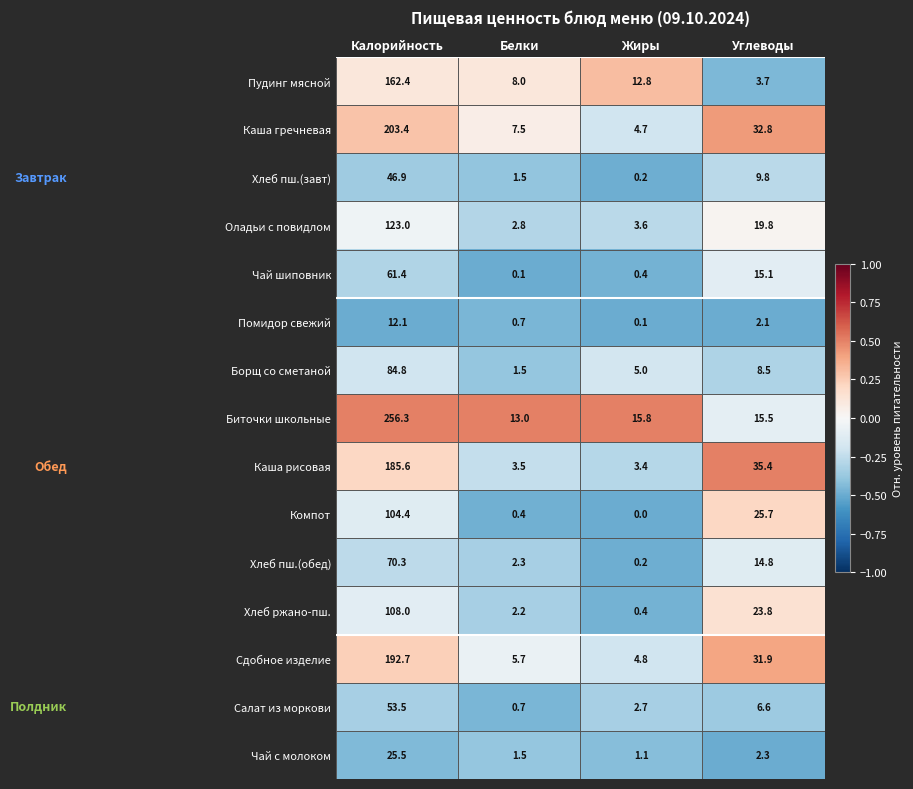

What is the minimum value for Каша рисовая?

3.4